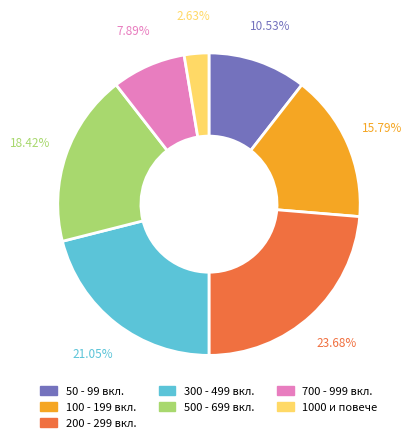

Approximately how many times larger is the value at 200 - 299 вкл. compared to 1000 и повече?

9.0